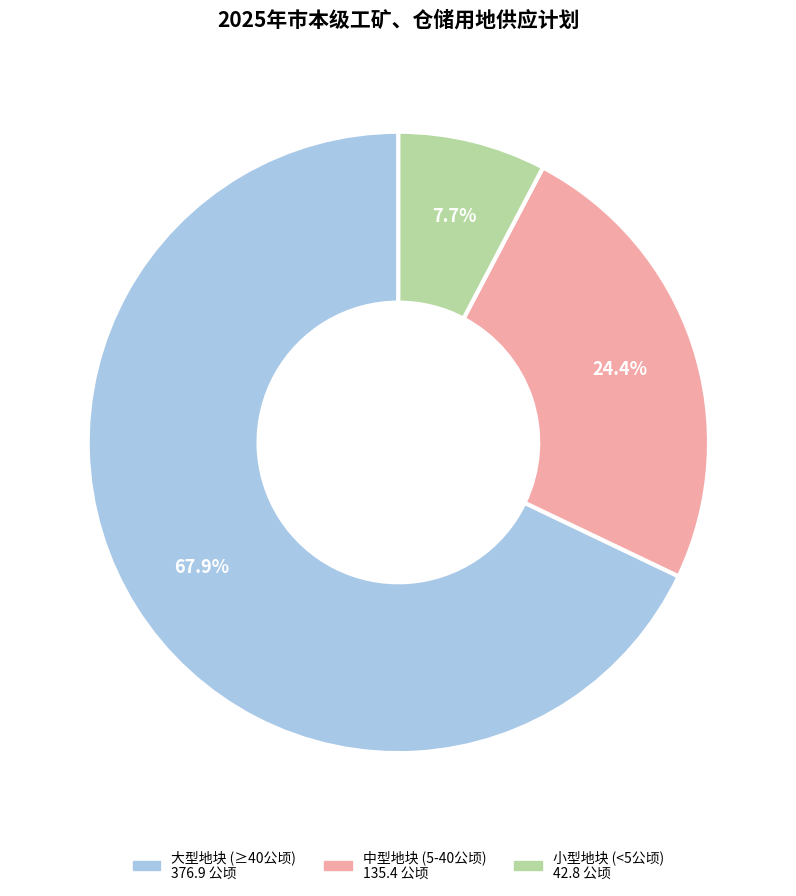

Does any single category account for the majority?

Yes